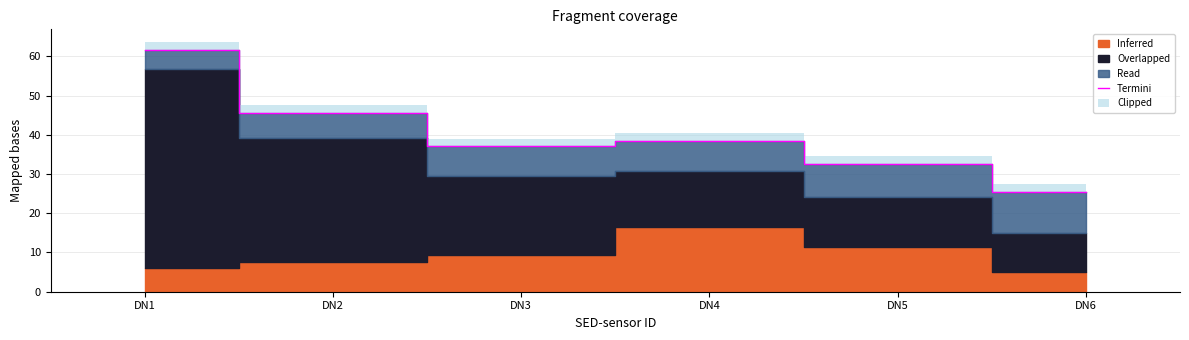

What is the approximate value at DN5?

32.5